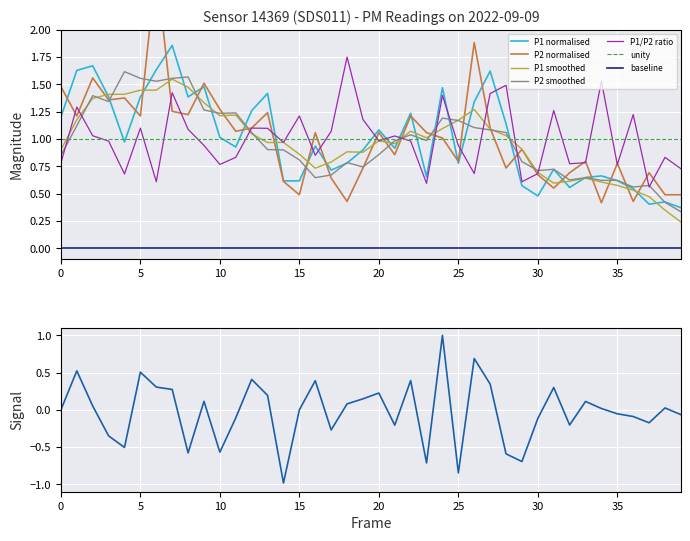

What is the minimum value for P1?

0.4